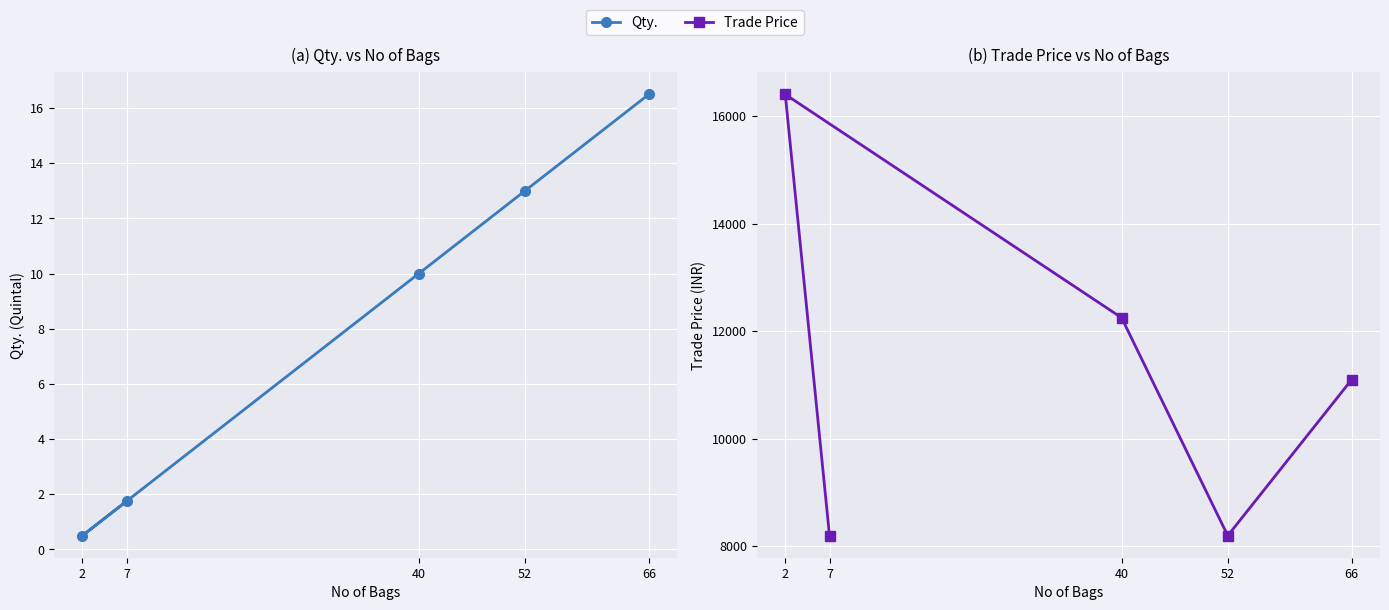

Rank the series by their maximum value, from highest to lowest.

Trade Price, Qty.